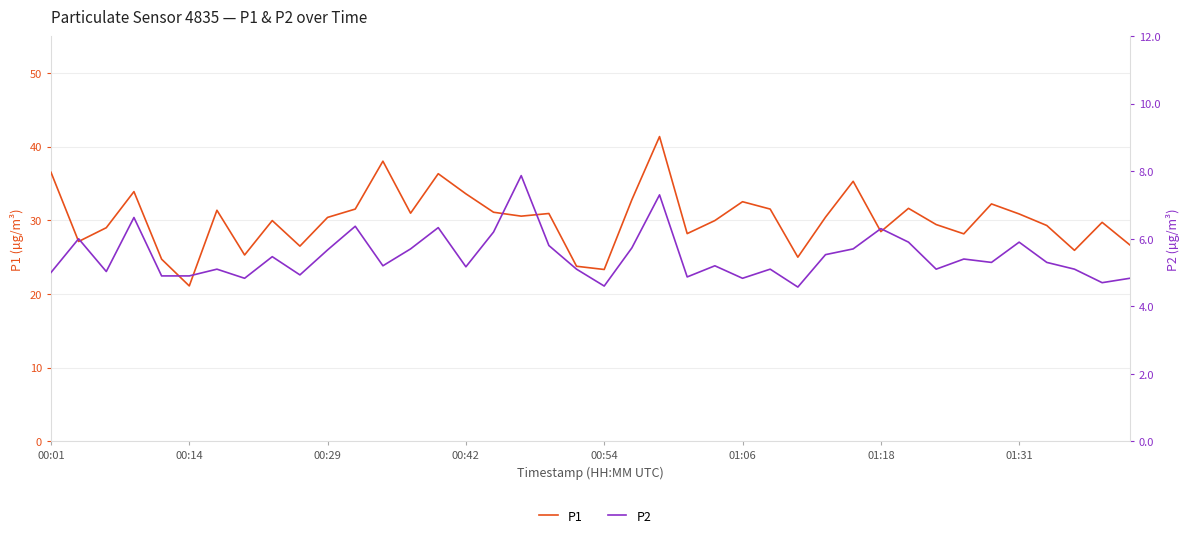

How many categories are shown in the chart?

40